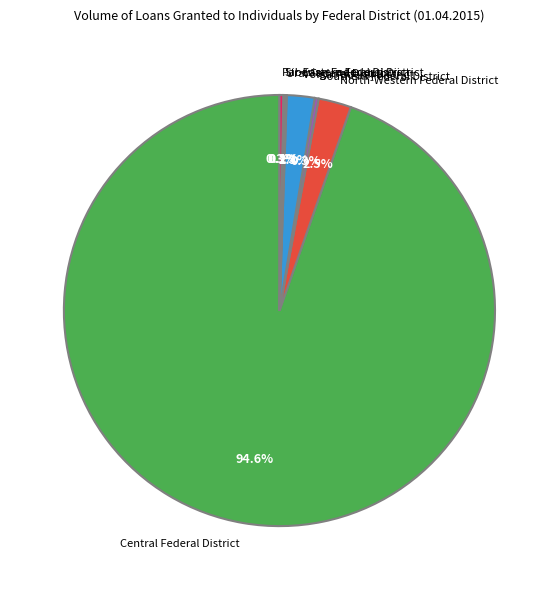

Which slice represents more than half of the pie?

Central Federal District